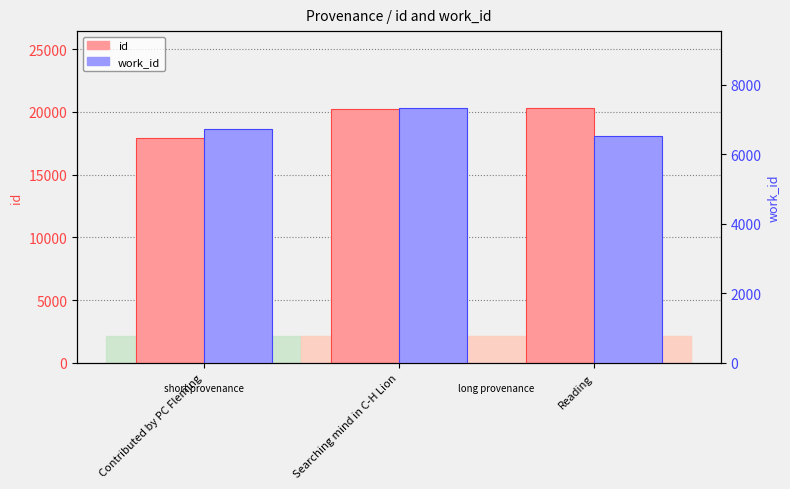

Reading right to left, list all the values displayed in this chart.

id: 20331	20220	17934
work_id: 6506	7335	6729